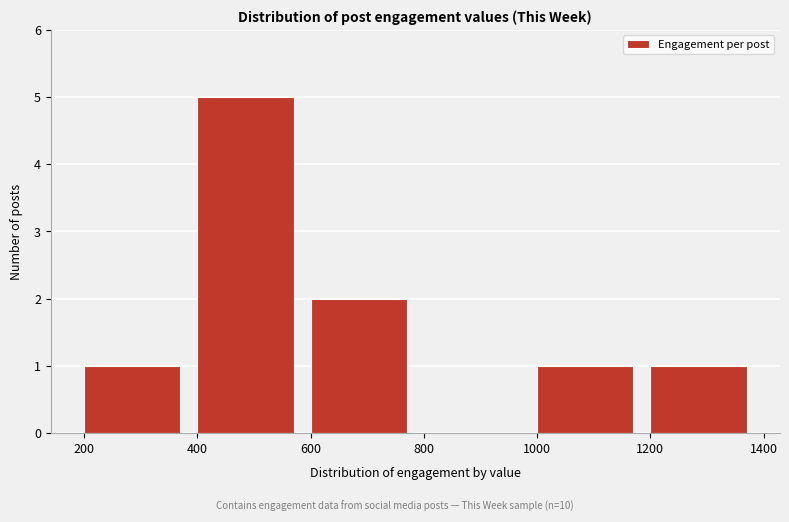

What is the height of the bar covering 1000 to 1200 on the x-axis? The values are not printed on the chart, so give them approximately, as read against the axis.

1